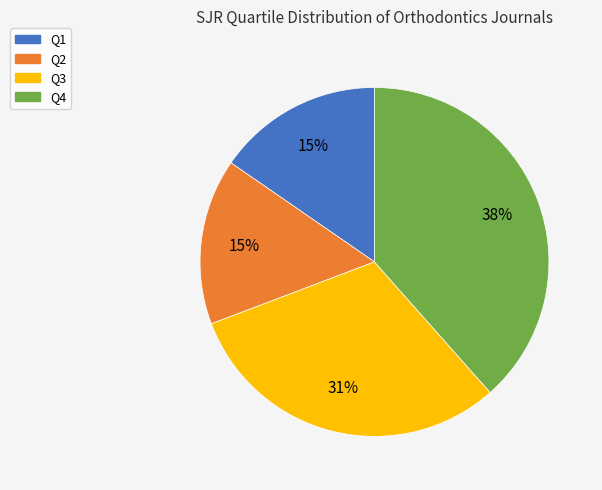

Is the sum of Q2 and Q4 greater than half?

Yes